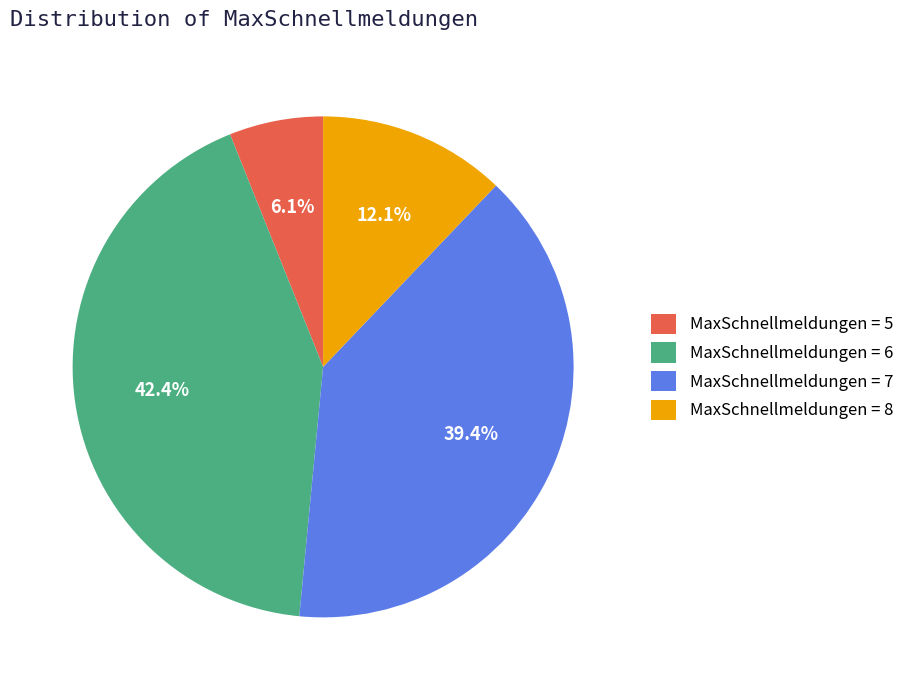

What is the smallest slice in the pie chart?

MaxSchnellmeldungen = 5